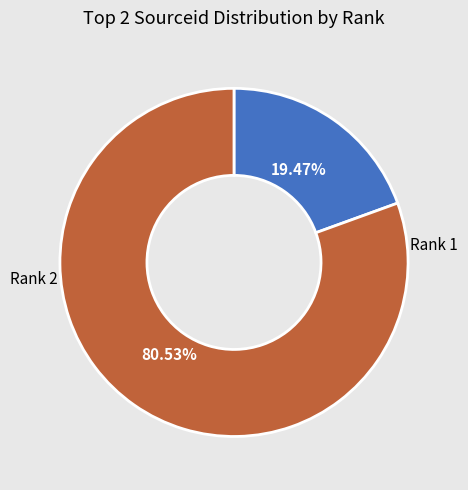

To the nearest percent, what percentage of the pie is Rank 1?

19%